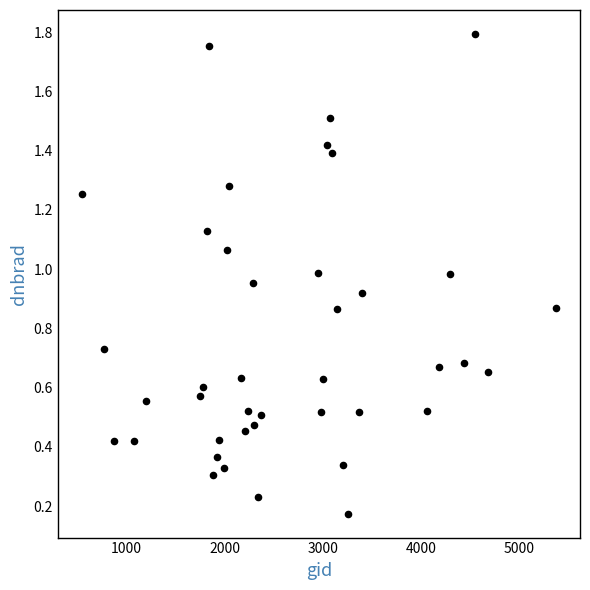

What is the range of Y values (max minus min)?

1.6